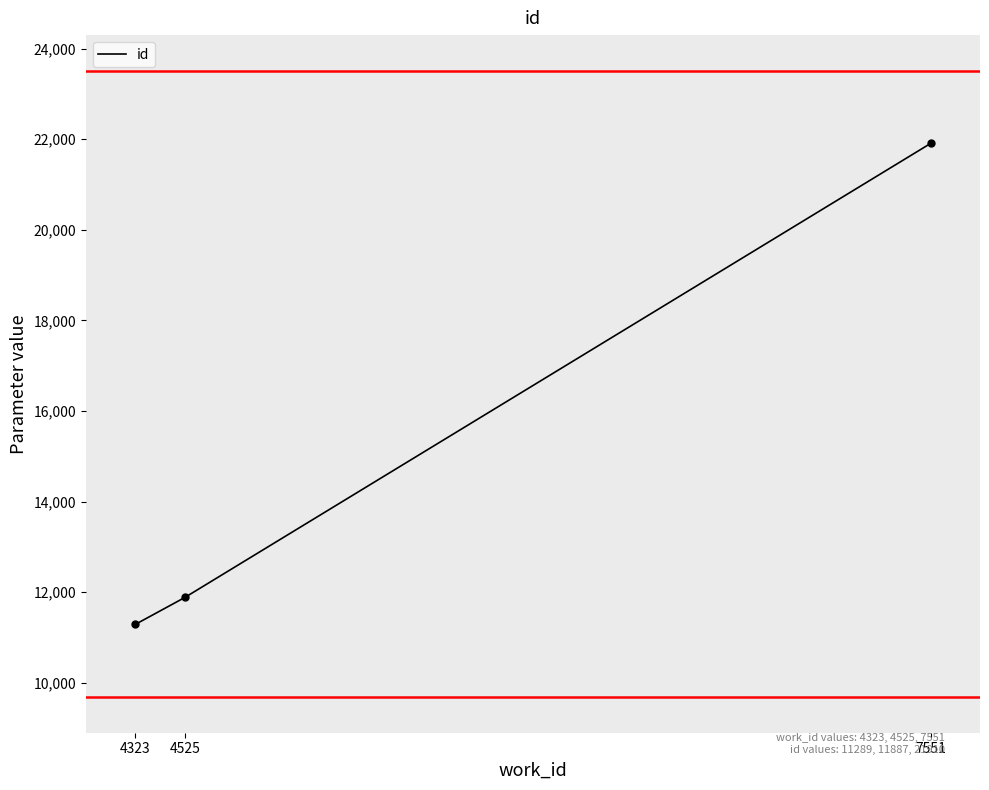

Which has a higher value, 7551 or 4525?

7551